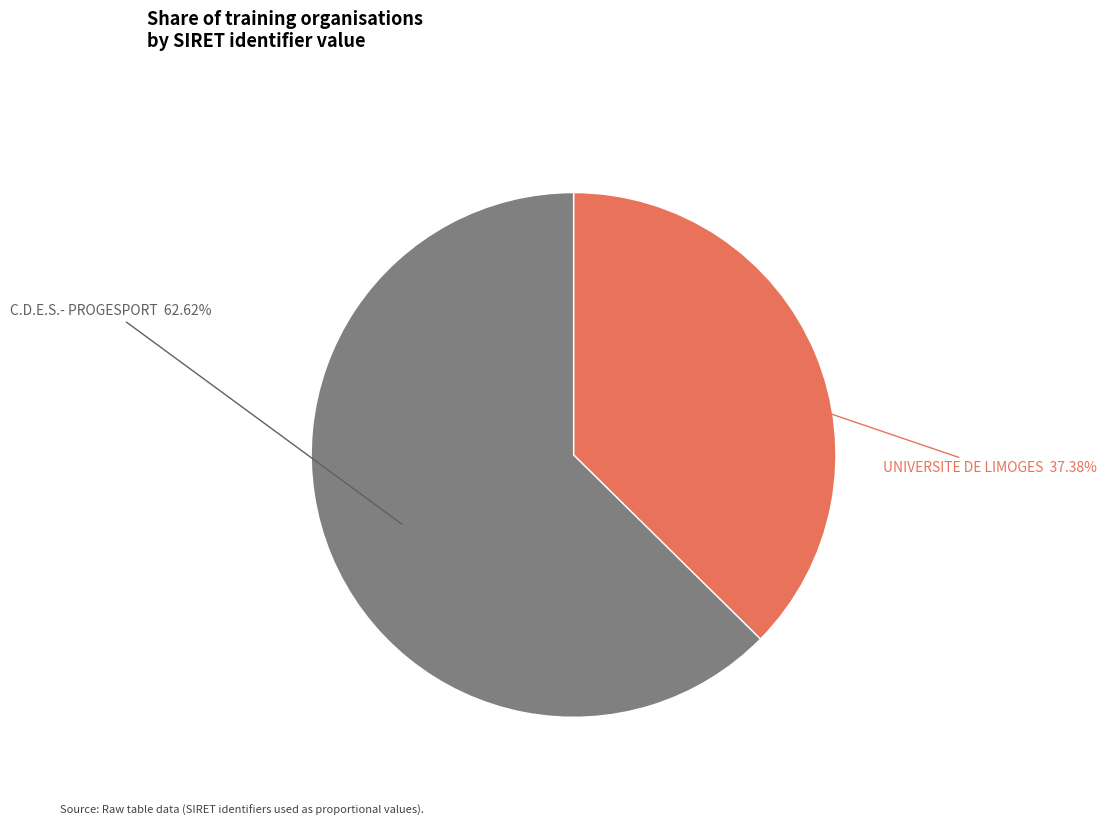

Is there any slice that represents more than half of the pie?

Yes